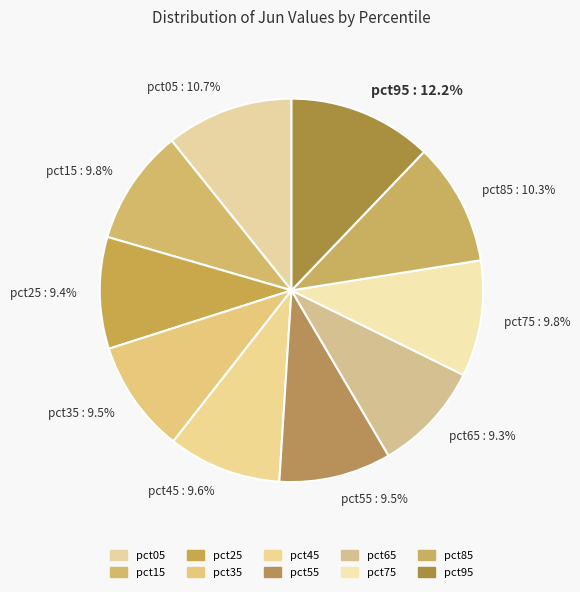

How much of the chart is everything except pct05?

89.3%